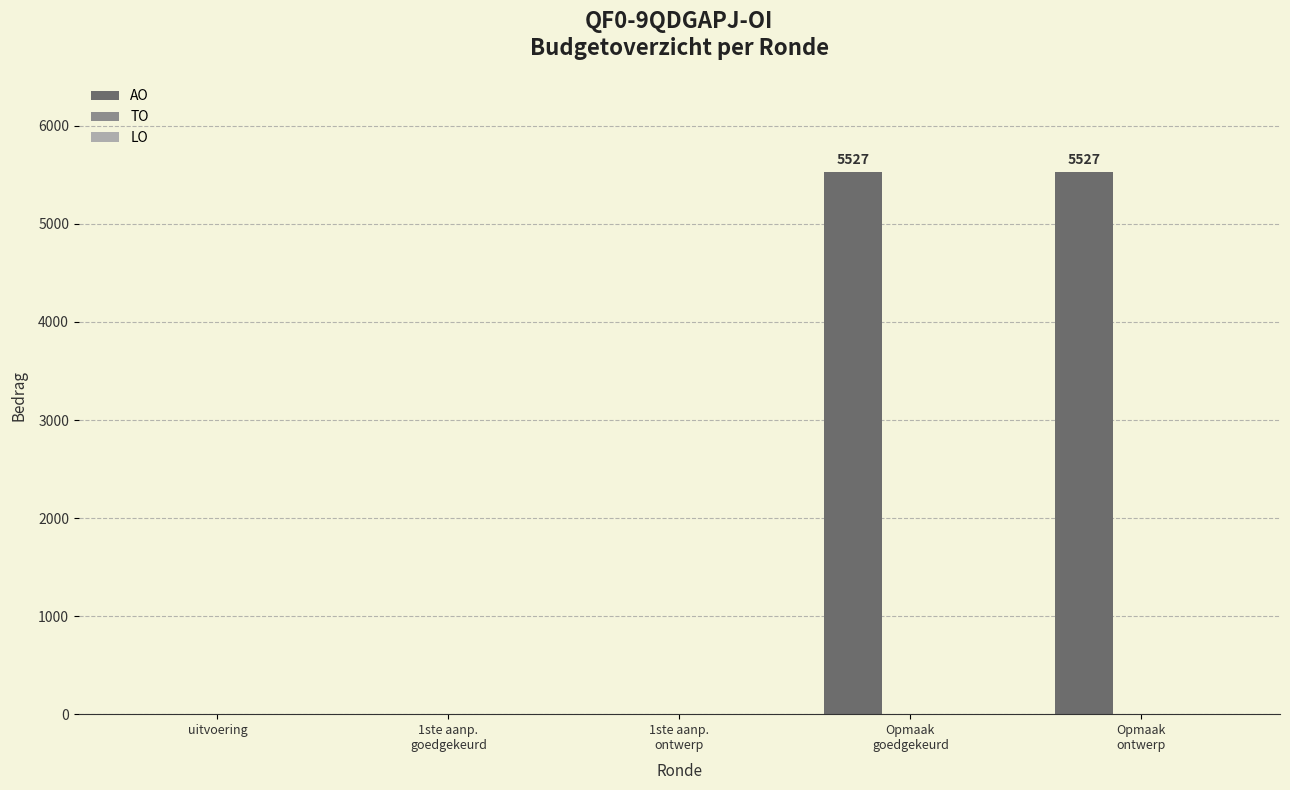

The value at uitvoering is -3832. True or false?

False